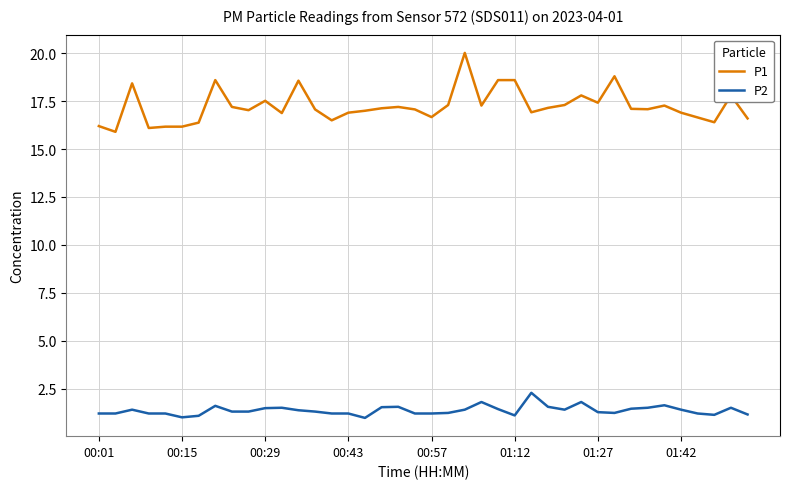

True or false: P1 and P2 cross at least once.

False